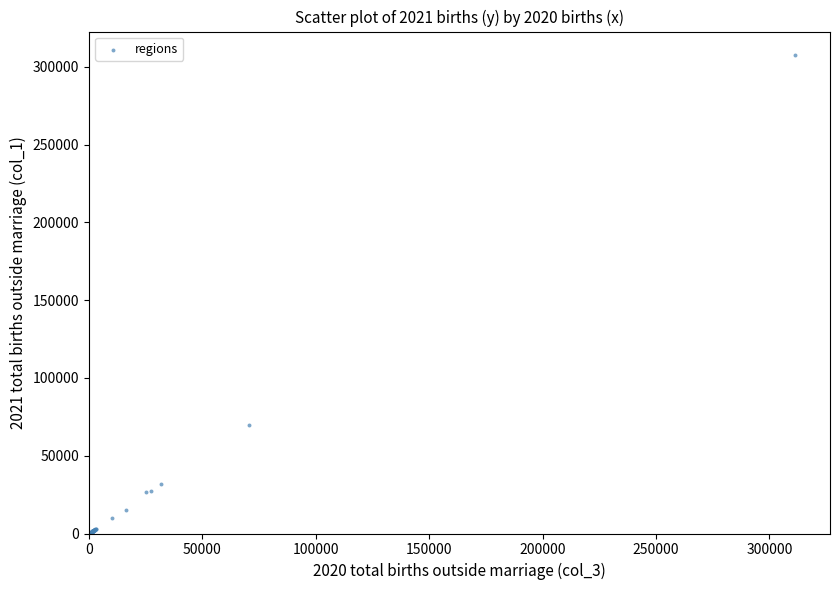

What Y value in the scatter plot is closest to 153764?

69802